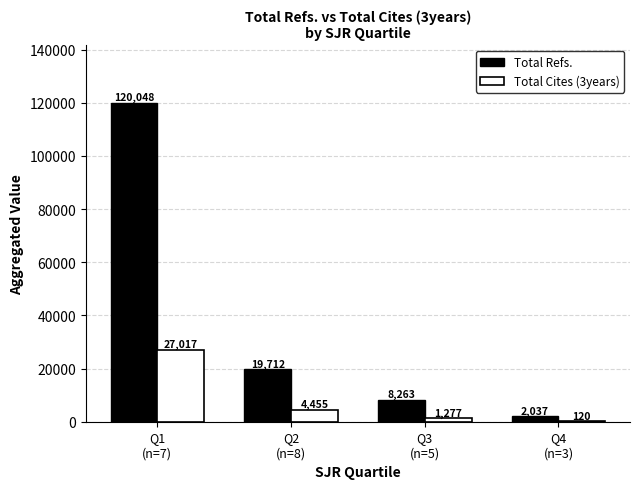

Reading left to right, extract all data points from this chart.

Total Refs.: 120048	19712	8263	2037
Total Cites (3years): 27017	4455	1277	120